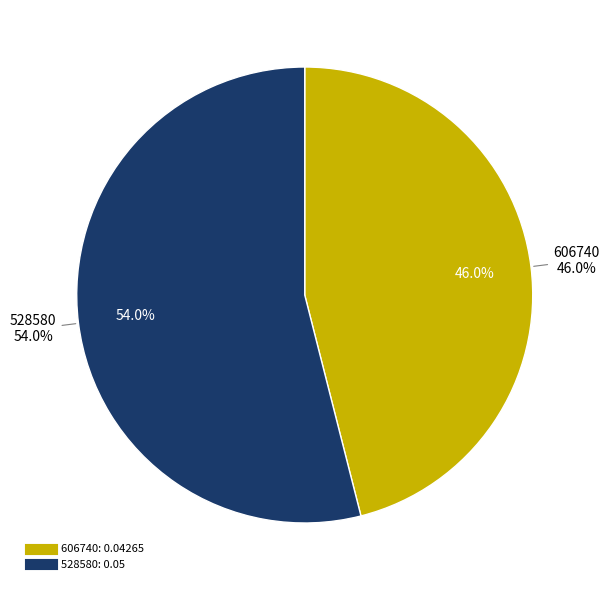

To the nearest percent, what percentage of the pie is 606740?

46%